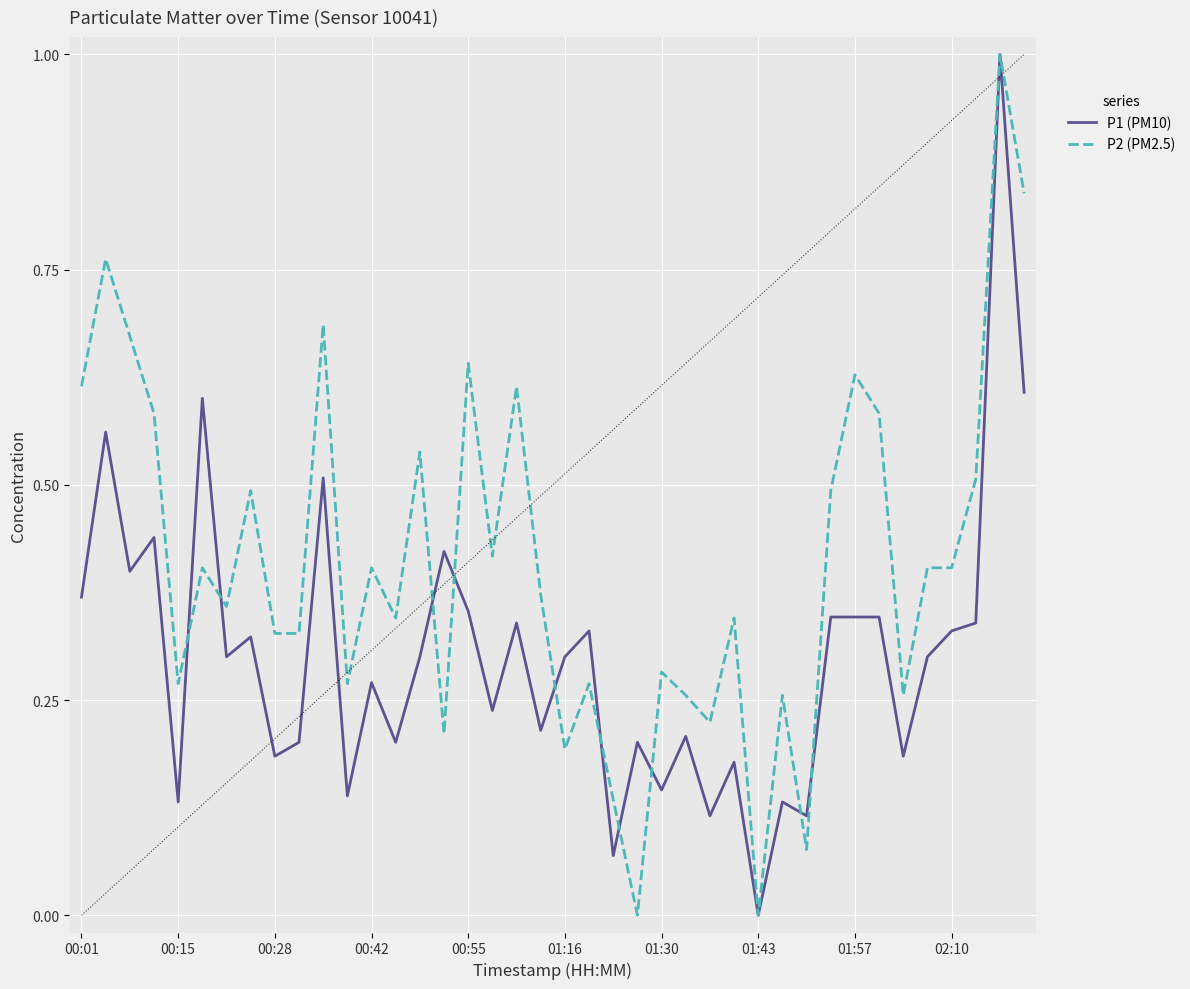

What is the maximum value shown in the chart?

1.0